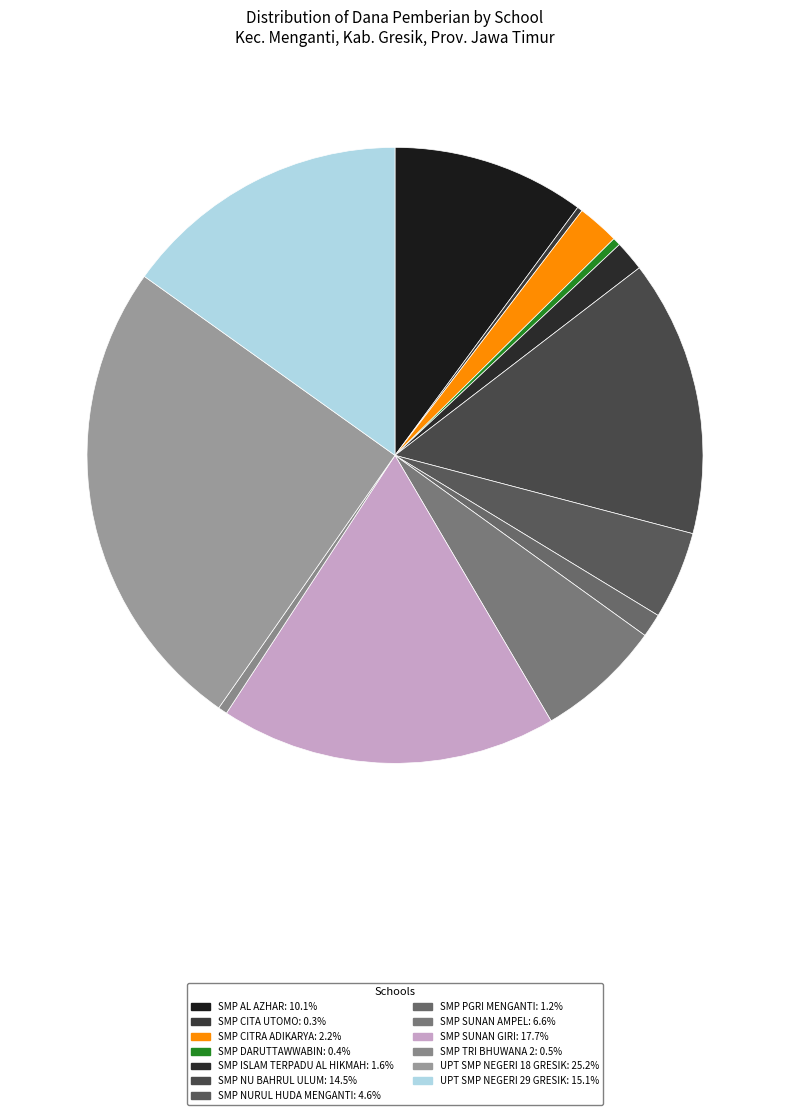

Which category has the smallest portion of the pie?

SMP CITA UTOMO